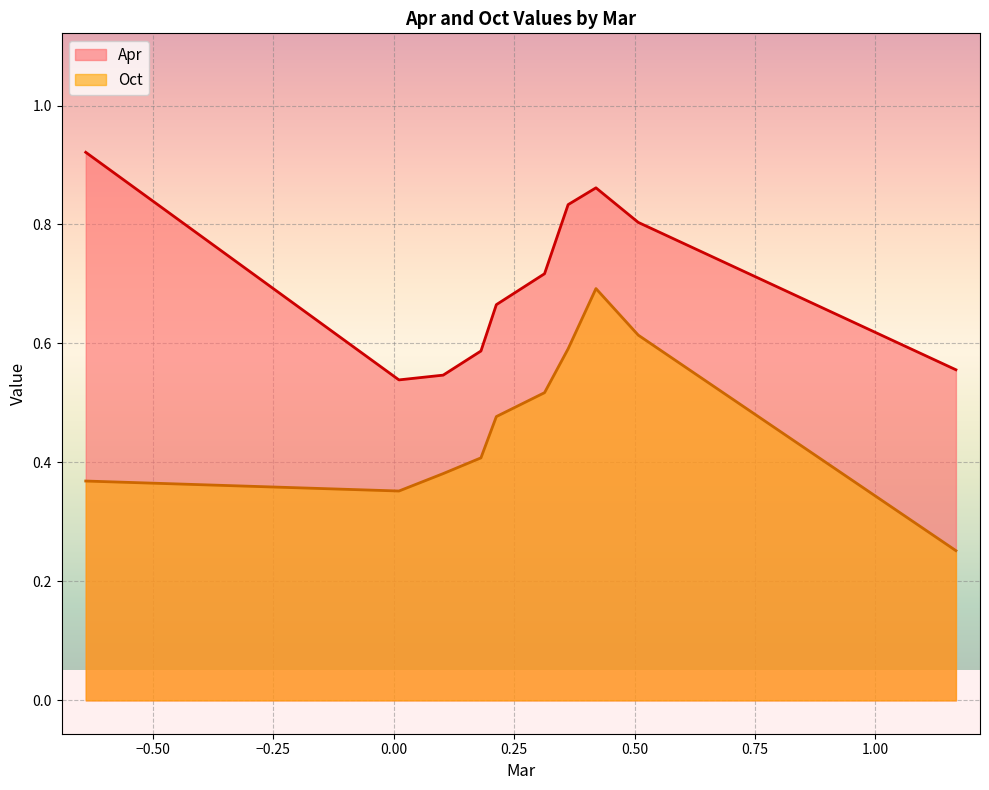

What are all the series names shown in the legend?

Apr, Oct